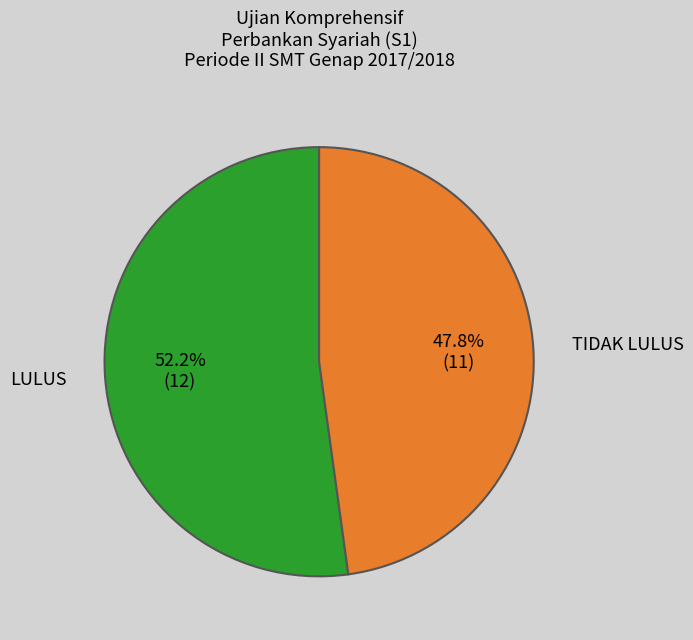

How many segments does this pie chart have?

2